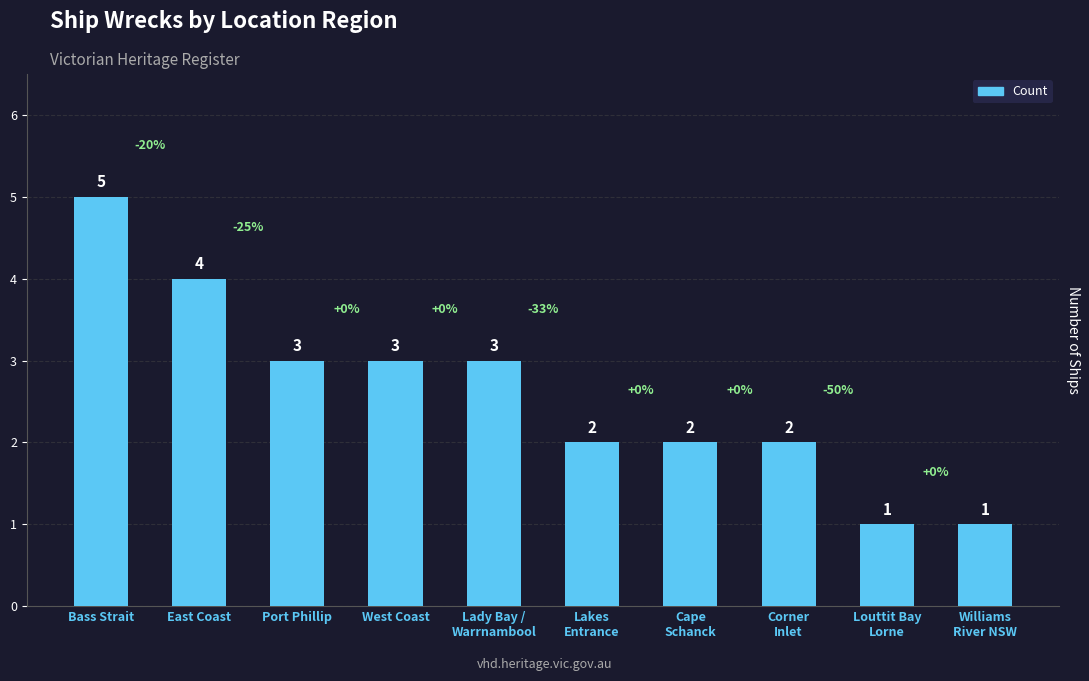

Read the value at Williams
River NSW.

1